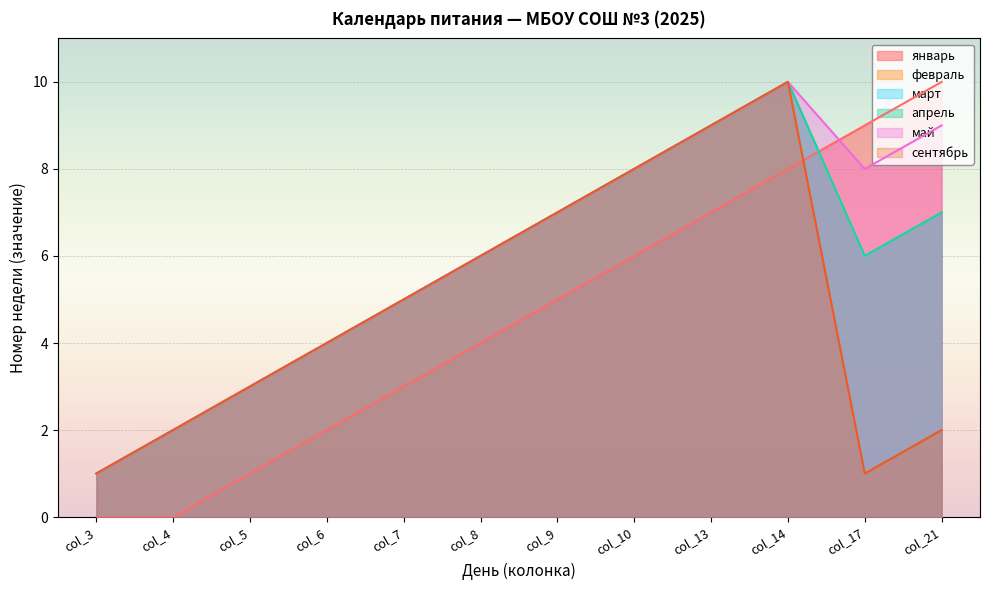

What is the greatest value displayed?

10